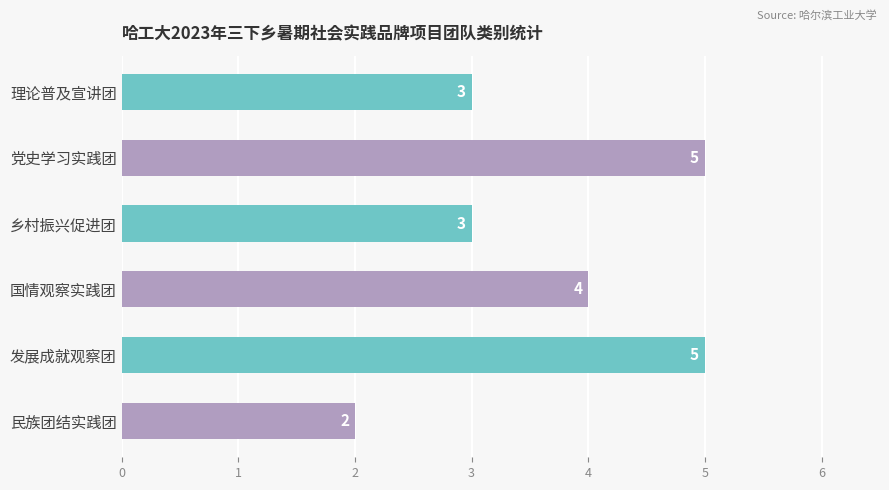

The chart shows a value of 2 at 发展成就观察团. True or false?

False